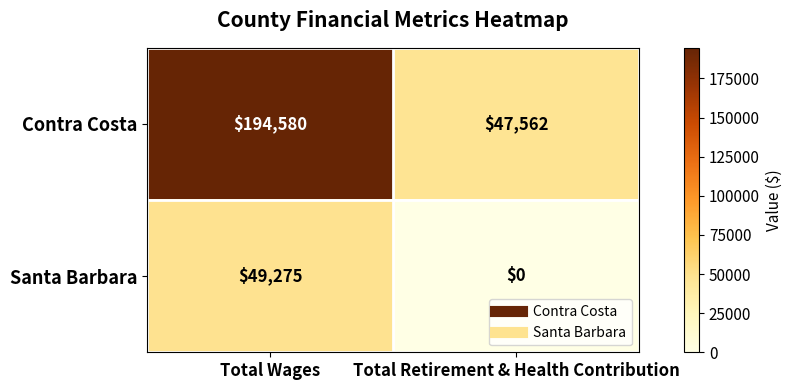

At which label is Santa Barbara closest to 24637?

Total Retirement & Health Contribution